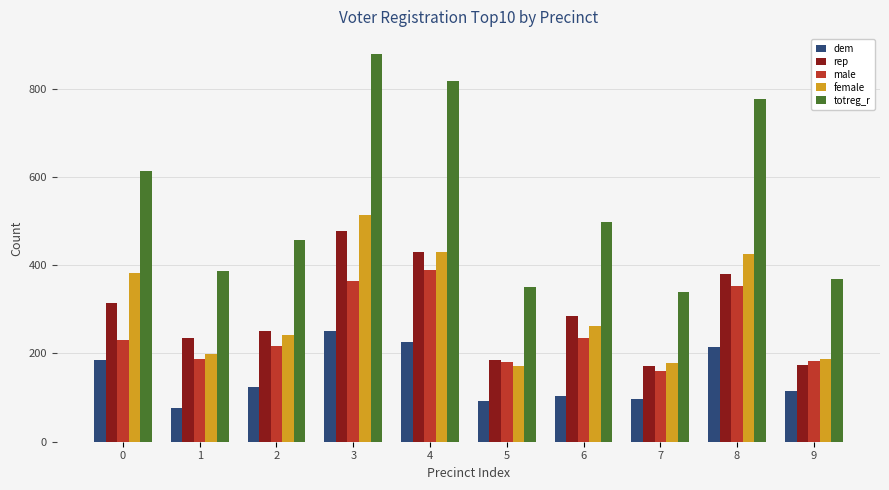

Are the bars grouped side by side (vs. stacked)?

Yes